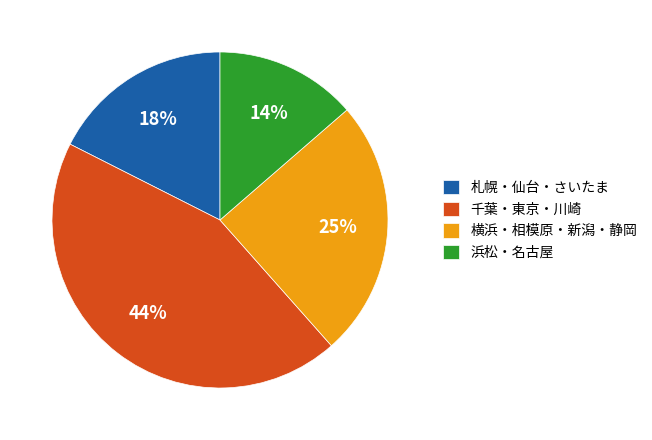

How many segments does this pie chart have?

4